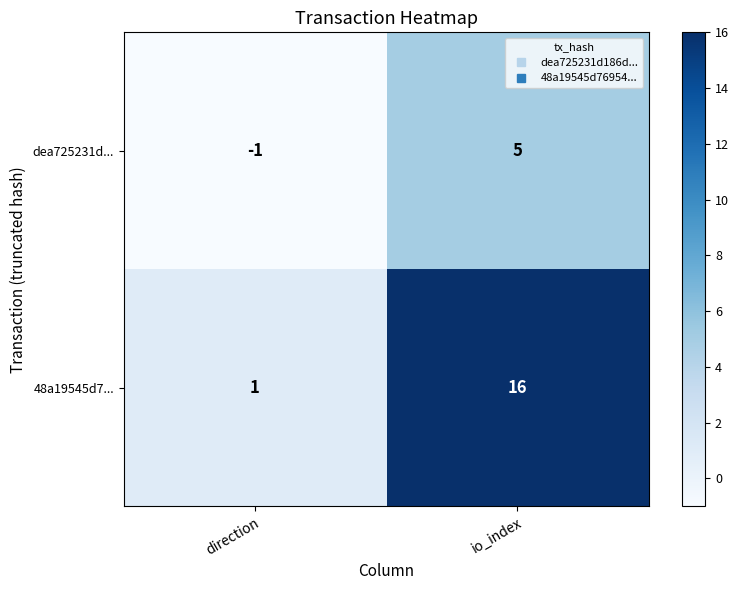

Which category has the highest value in the dea725231d... series?

io_index